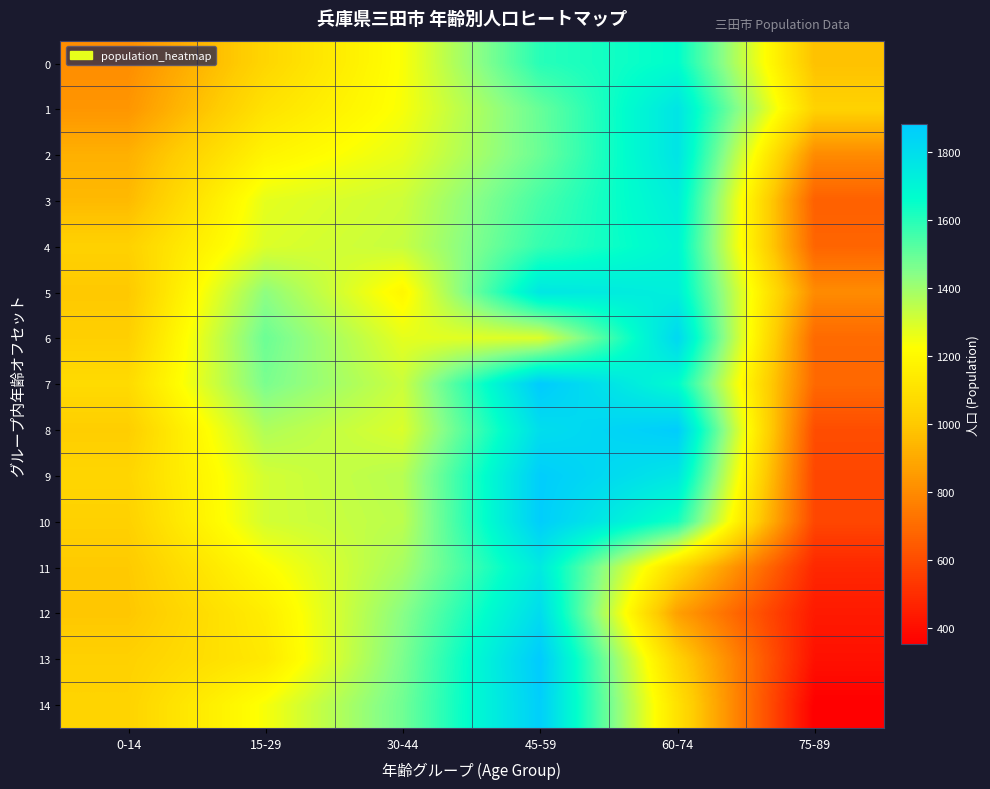

At how many categories does at least one series exceed 462?

6